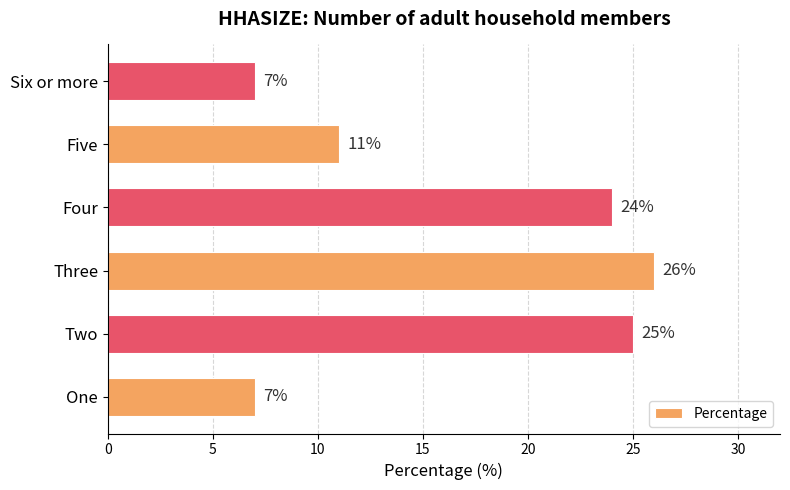

Reading bottom to top, transcribe all the data shown in this chart.

One=7	Two=25	Three=26	Four=24	Five=11	Six or more=7